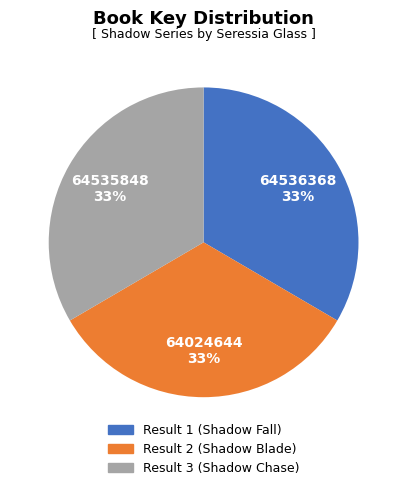

Combined, do Result 1 (Shadow Fall) and Result 2 (Shadow Blade) account for over 50%?

Yes